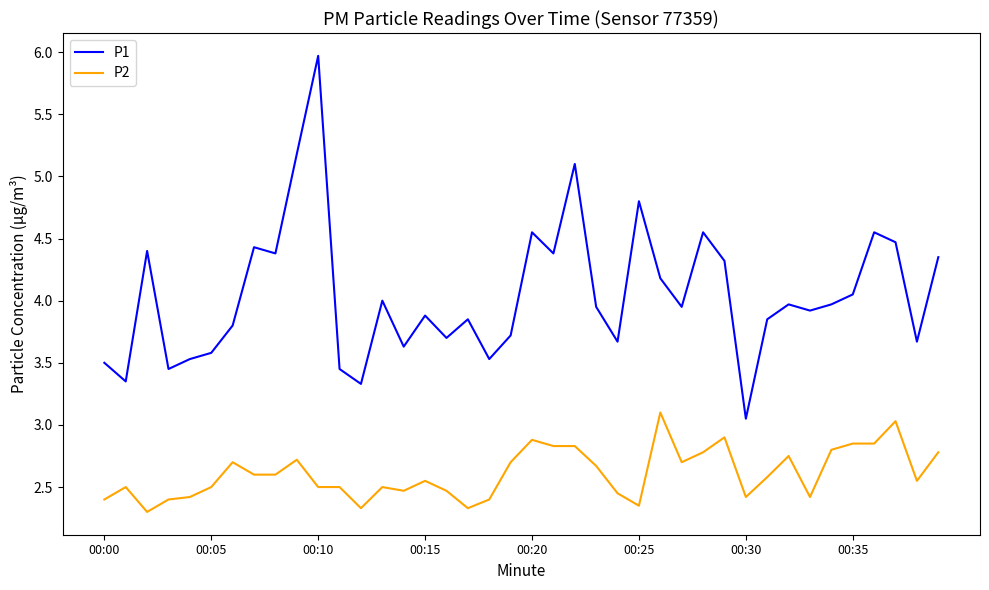

Which series has the largest total across all categories?

P1